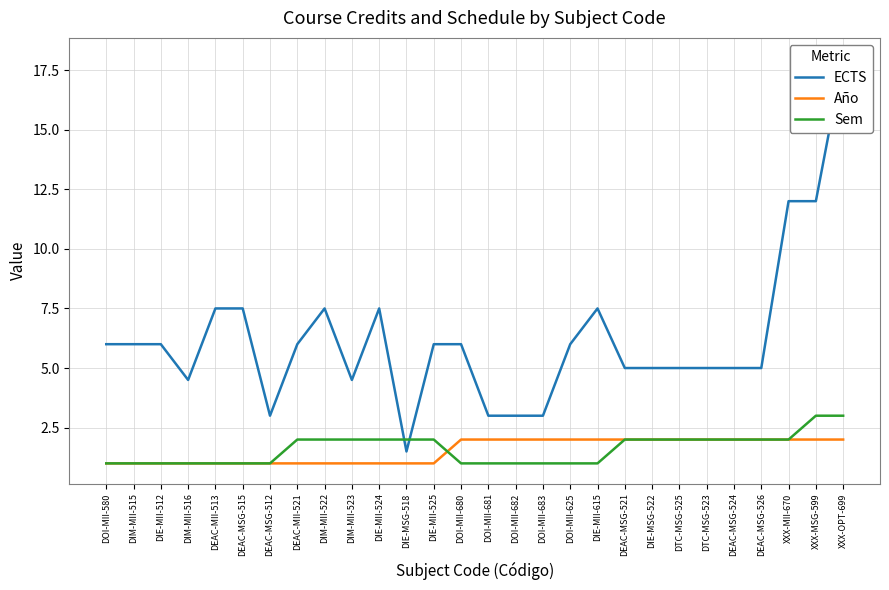

True or false: Año and ECTS cross at least once.

False